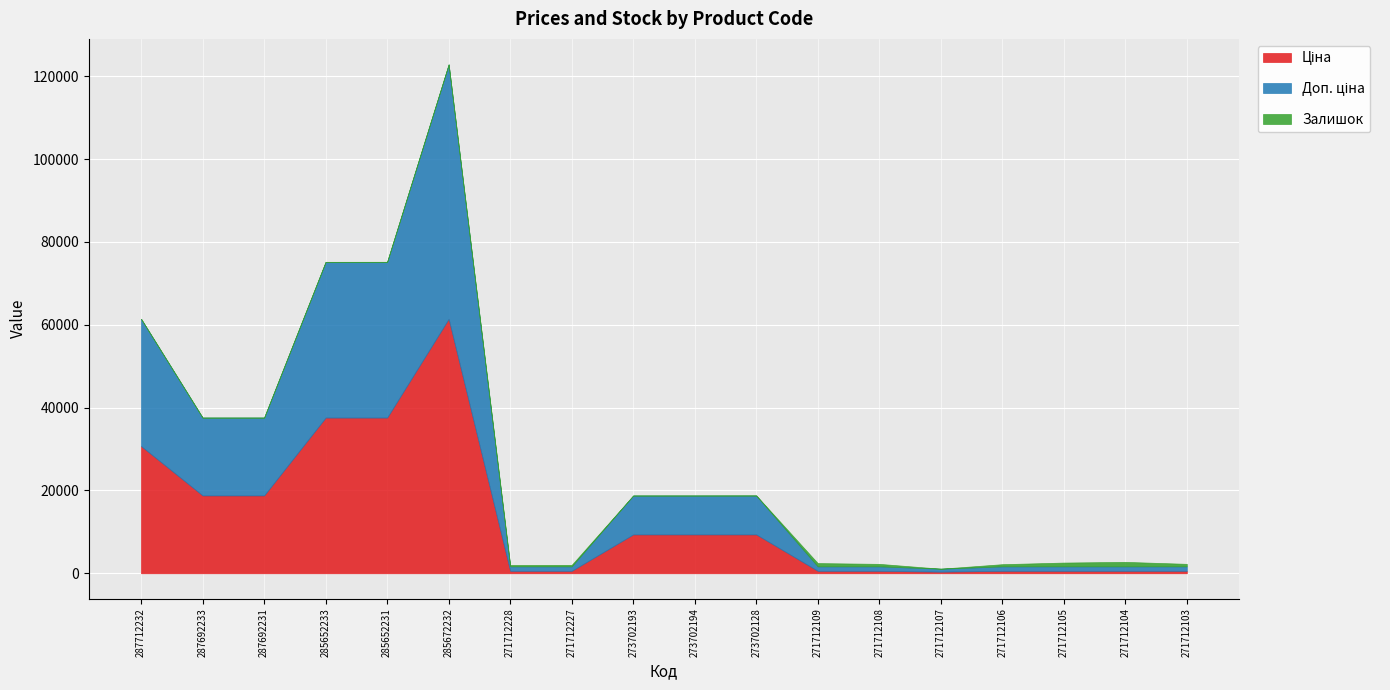

What is the difference between the maximum and minimum values in the Доп. ціна series?

60720.3